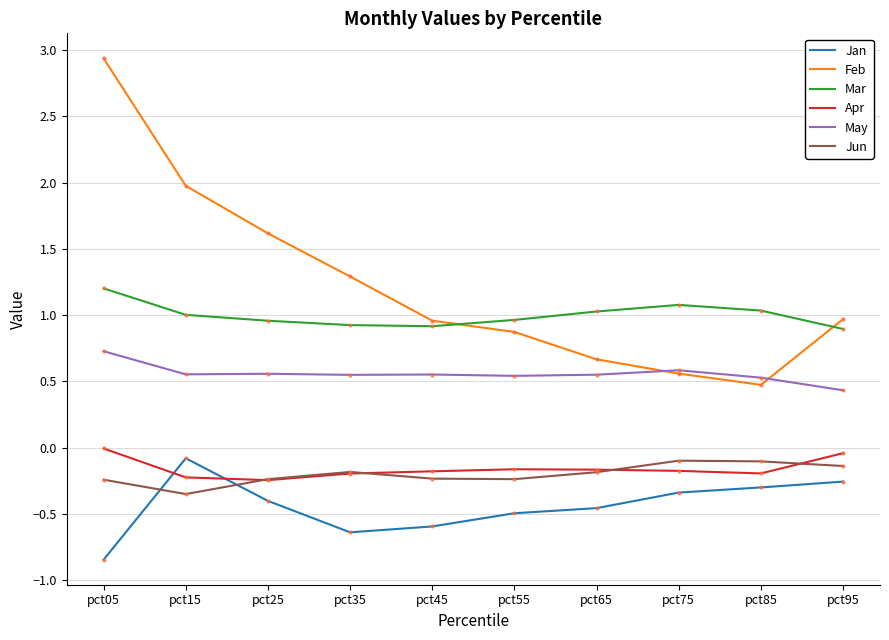

Which category has the highest value across all series?

pct05